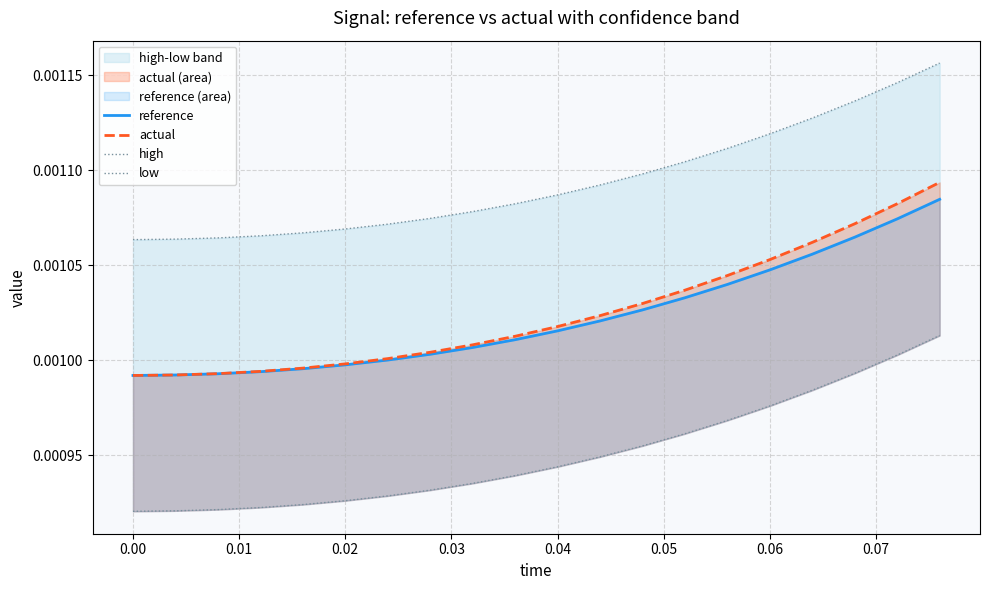

How many lines are shown in the chart?

4